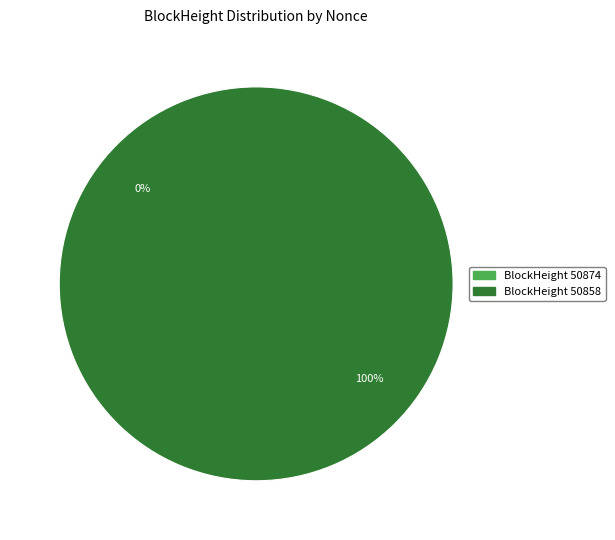

Which slice is the smallest?

50874